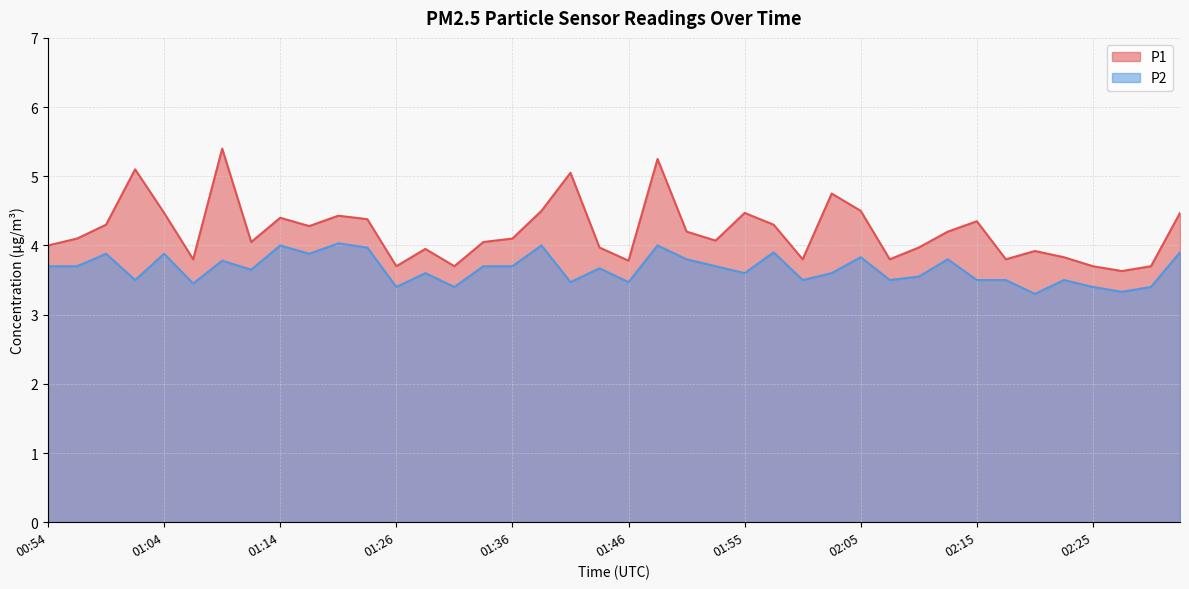

Reading left to right, extract all data points from this chart.

P1: 00:54=4.0	00:57=4.1	00:59=4.3	01:02=5.1	01:04=4.5	01:07=3.8	01:09=5.4	01:11=4.0	01:14=4.4	01:16=4.3	01:19=4.4	01:24=4.4	01:26=3.7	01:29=4.0	01:31=3.7	01:33=4.0	01:36=4.1	01:38=4.5	01:41=5.0	01:43=4.0	01:46=3.8	01:48=5.2	01:50=4.2	01:53=4.1	01:55=4.5	01:58=4.3	02:00=3.8	02:03=4.8	02:05=4.5	02:08=3.8	02:10=4.0	02:13=4.2	02:15=4.3	02:18=3.8	02:20=3.9	02:23=3.8	02:25=3.7	02:27=3.6	02:30=3.7	02:32=4.5
P2: 00:54=3.7	00:57=3.7	00:59=3.9	01:02=3.5	01:04=3.9	01:07=3.5	01:09=3.8	01:11=3.6	01:14=4.0	01:16=3.9	01:19=4.0	01:24=4.0	01:26=3.4	01:29=3.6	01:31=3.4	01:33=3.7	01:36=3.7	01:38=4.0	01:41=3.5	01:43=3.7	01:46=3.5	01:48=4.0	01:50=3.8	01:53=3.7	01:55=3.6	01:58=3.9	02:00=3.5	02:03=3.6	02:05=3.8	02:08=3.5	02:10=3.5	02:13=3.8	02:15=3.5	02:18=3.5	02:20=3.3	02:23=3.5	02:25=3.4	02:27=3.3	02:30=3.4	02:32=3.9